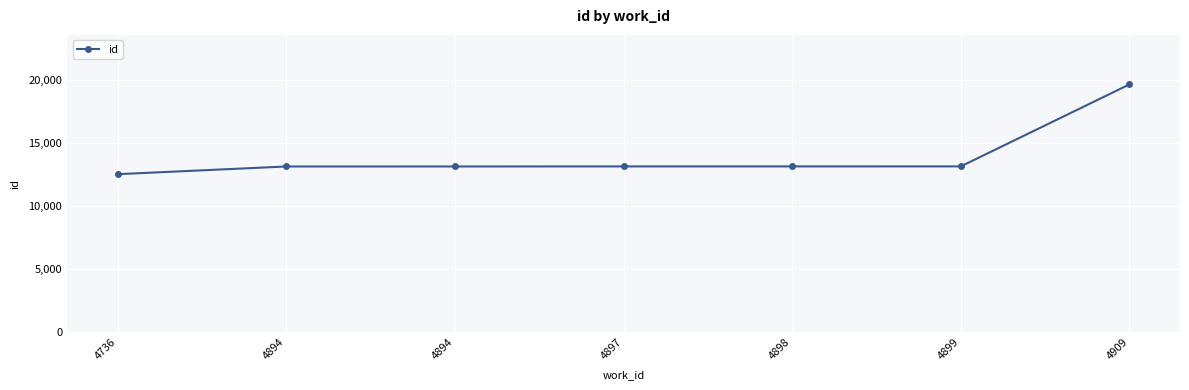

How many data points are less than 13137?

3